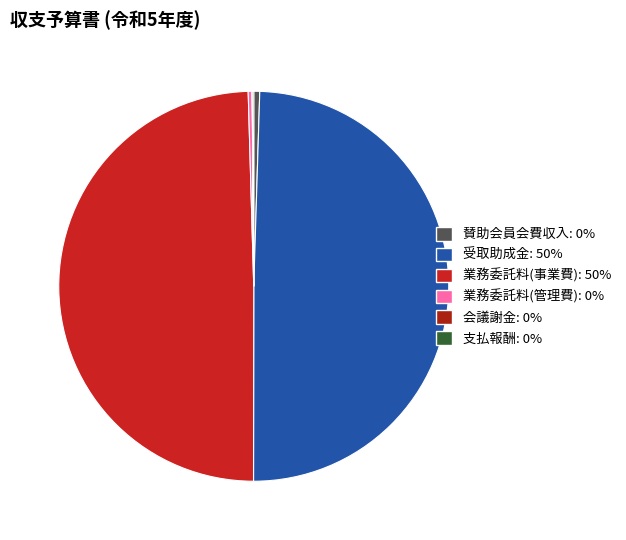

To the nearest percent, what is the average slice percentage?

17%